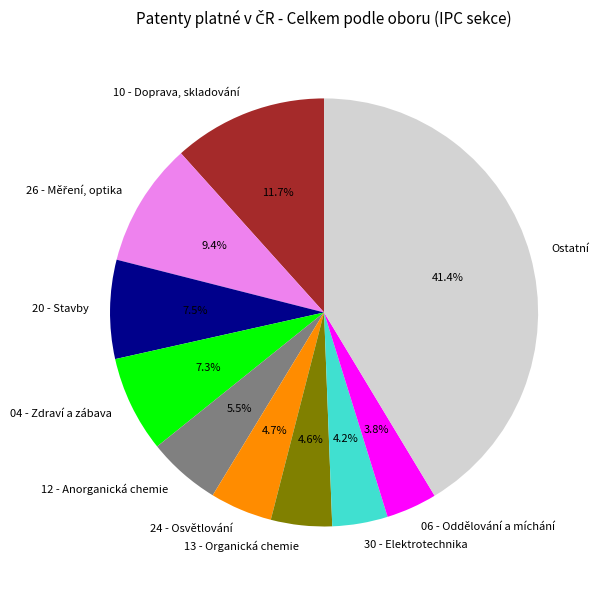

Between 04 - Zdraví a zábava and 13 - Organická chemie, which is larger?

04 - Zdraví a zábava